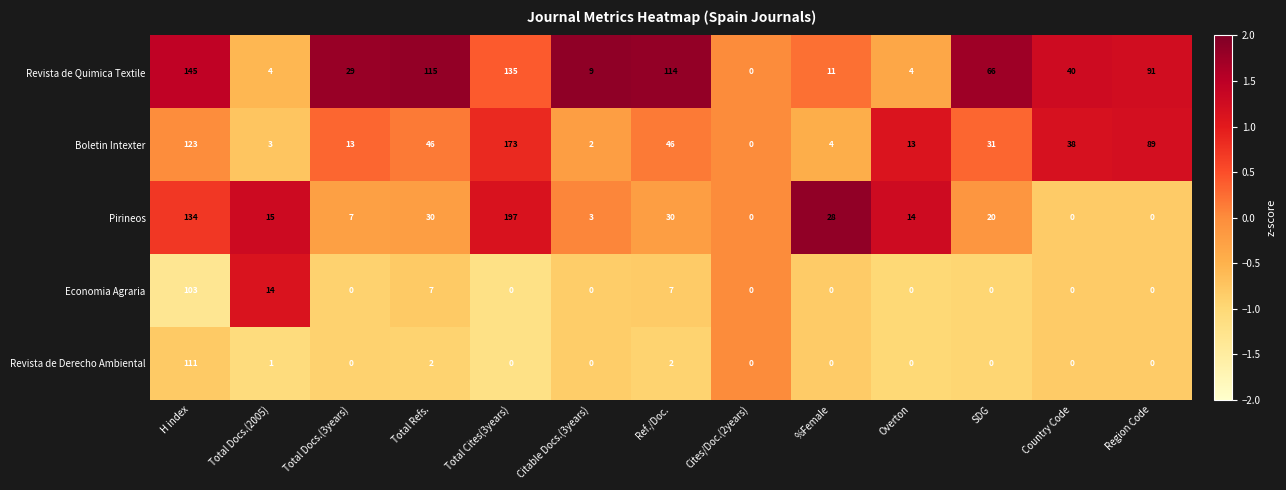

What is the spread (max minus min) of values at Total Refs.?

113